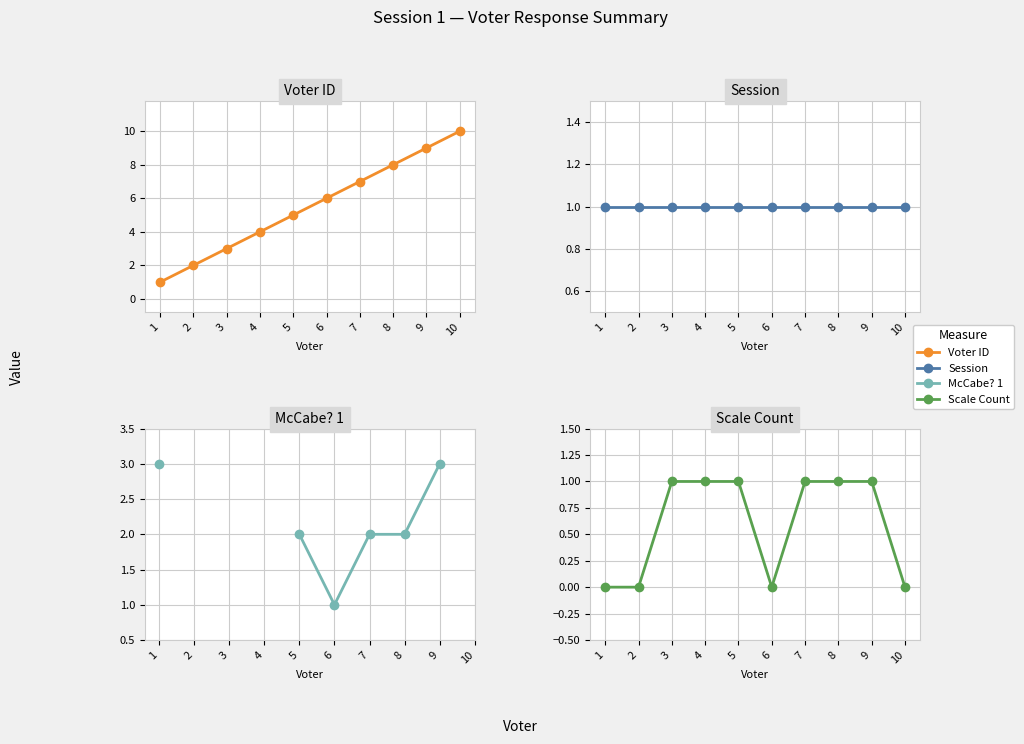

Is the value of Voter ID at 3 greater than the value of Session at 9?

Yes